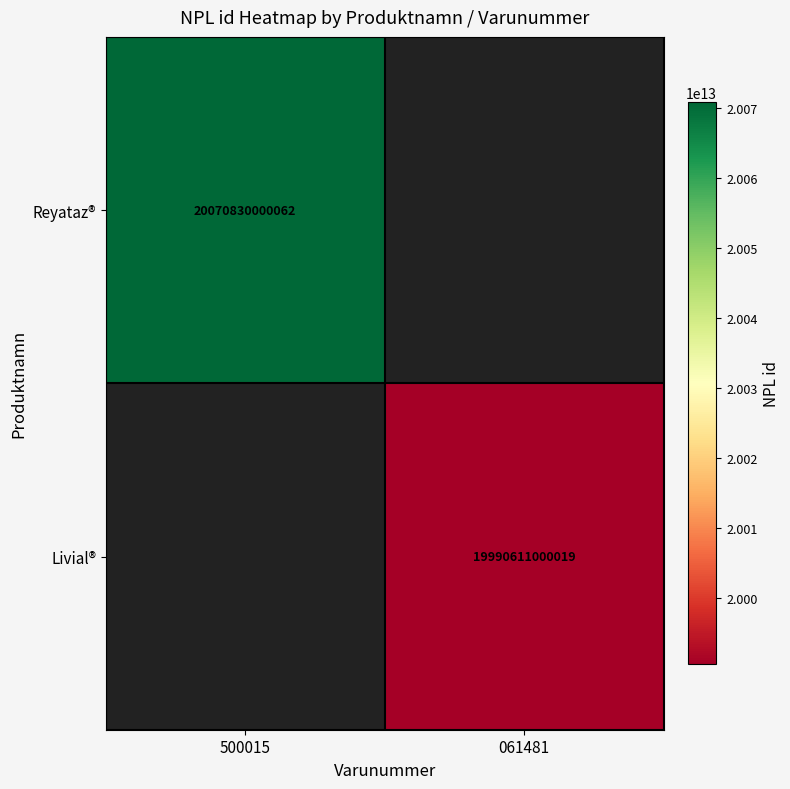

The Reyataz® series shows 30775134043473.7 at 500015. True or false?

False